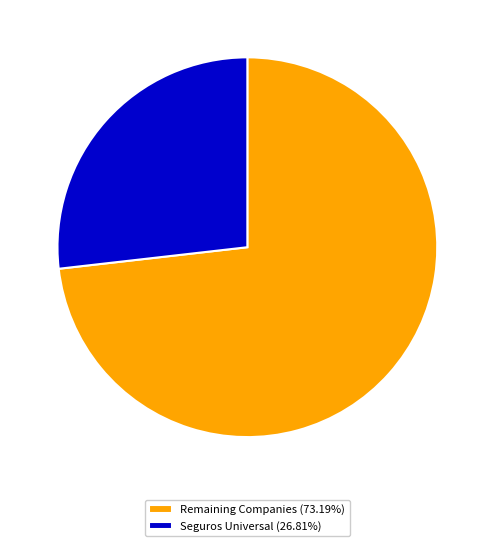

Do Seguros Universal (26.81%) and Remaining Companies (73.19%) together represent more than half of the pie?

Yes